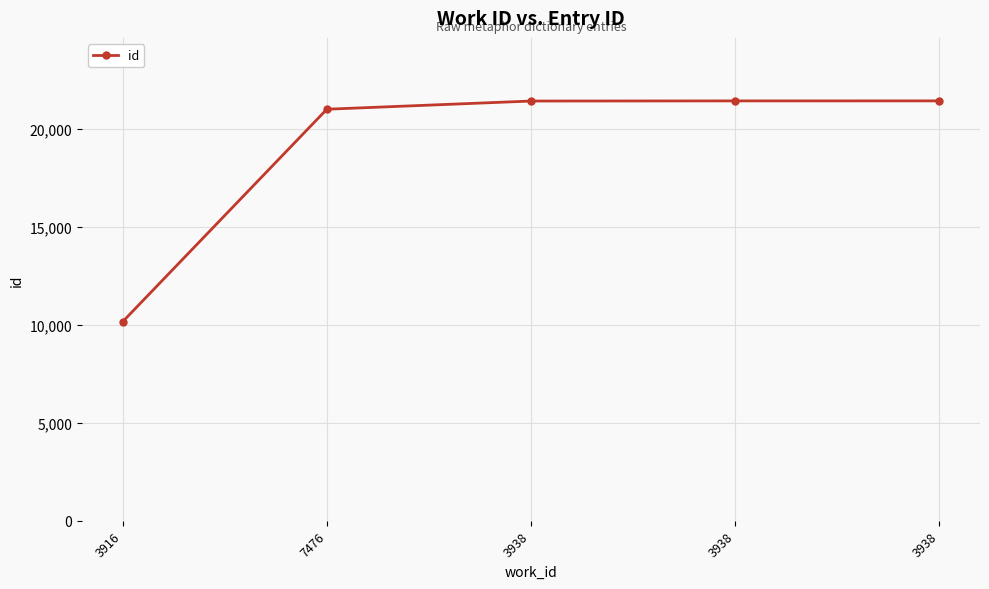

Reading right to left, extract all data points from this chart.

3938=21436	3938=21435	3938=21428	7476=21010	3916=10167